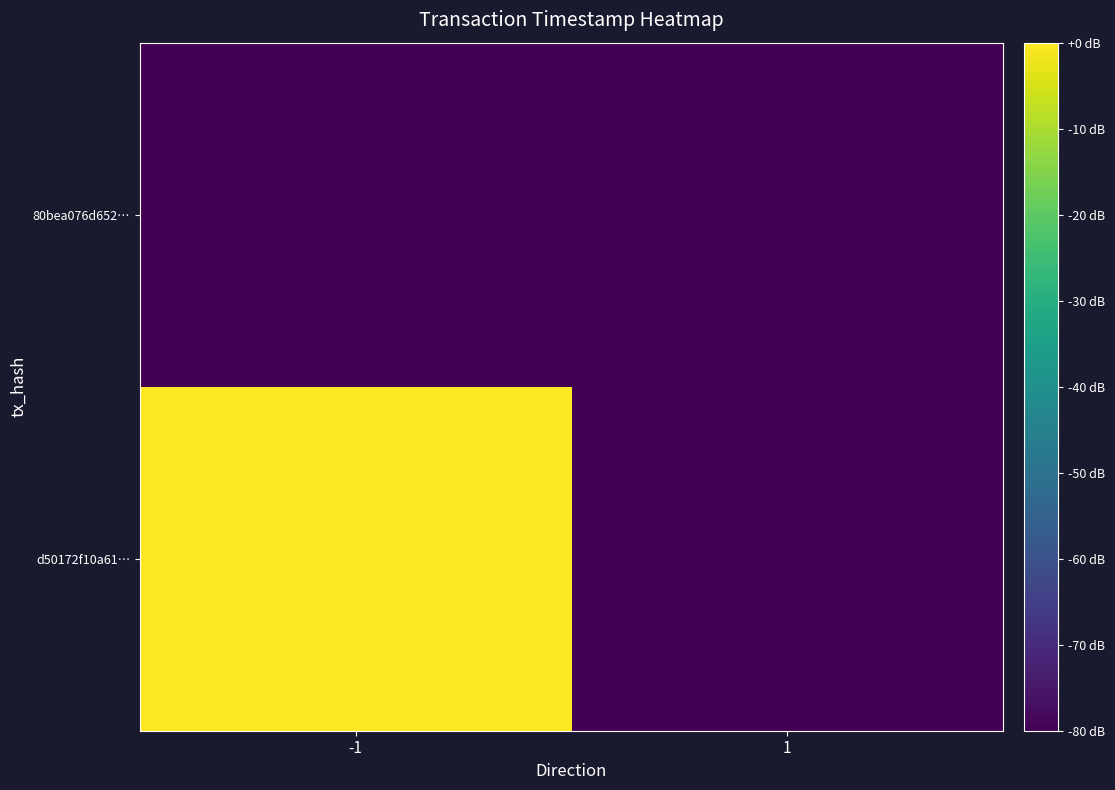

At which category does the chart reach its peak across all series?

-1